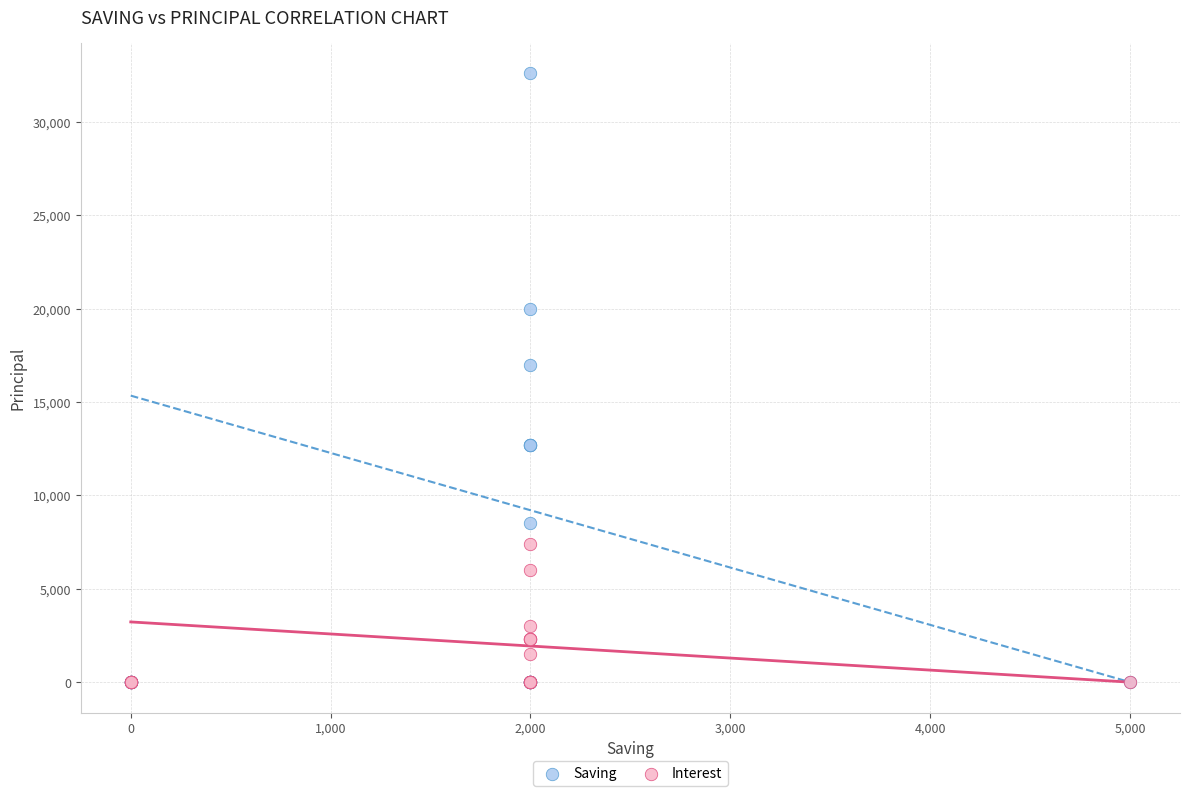

Across all series, what Y value is closest to 16300?

17000